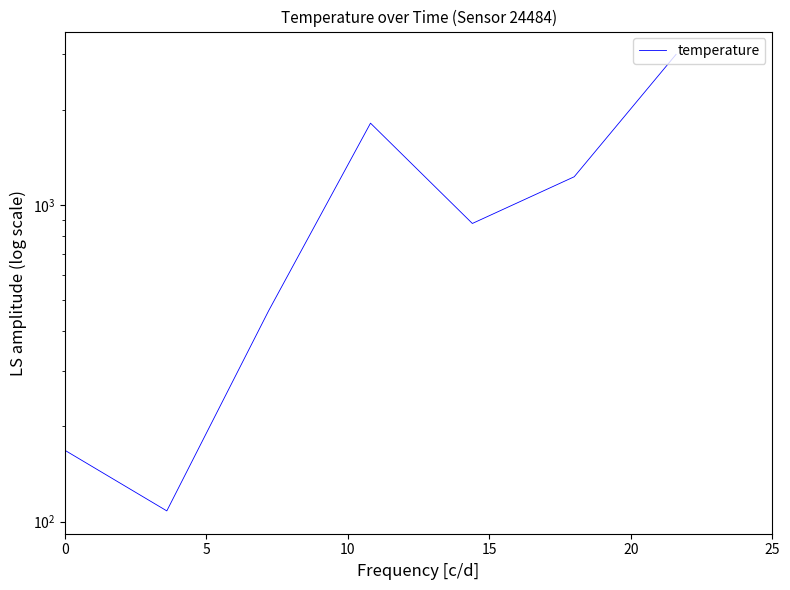

What is the sum of all values?

7647.1